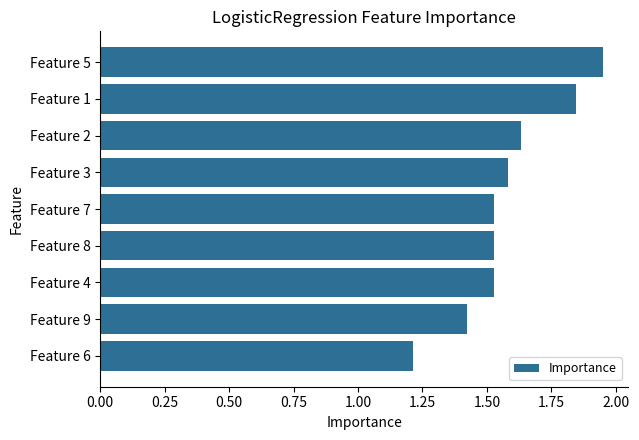

Is it true that the value at Feature 8 is 0.9?

False